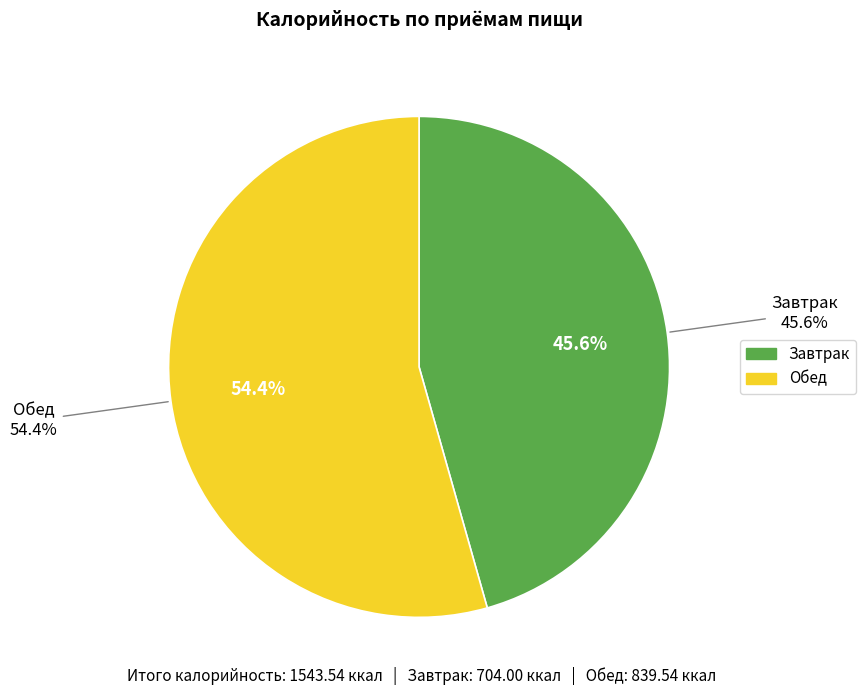

How much of the chart is everything except Обед?

45.6%